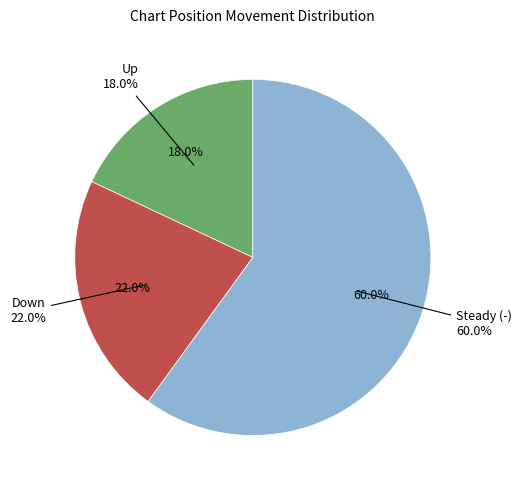

Count the number of slices in the pie.

3